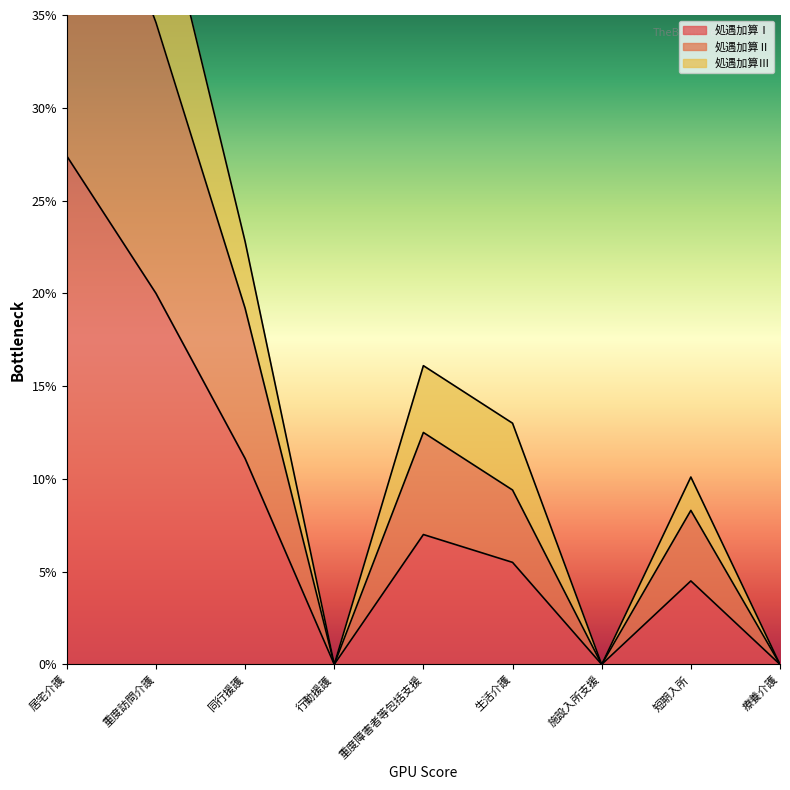

True or false: 処遇加算Ⅲ and 処遇加算Ⅰ cross at least once.

False